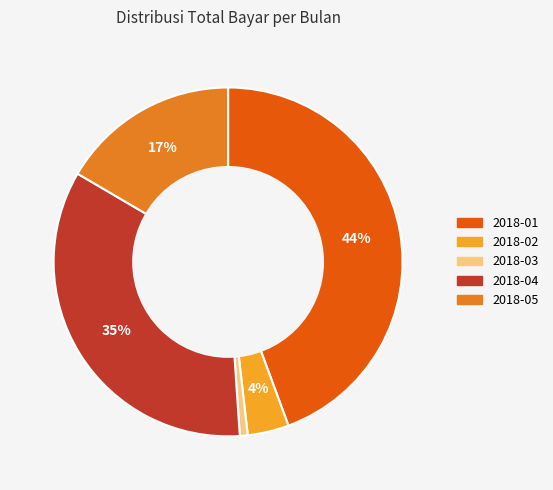

Do 2018-05 and 2018-01 together represent more than half of the pie?

Yes